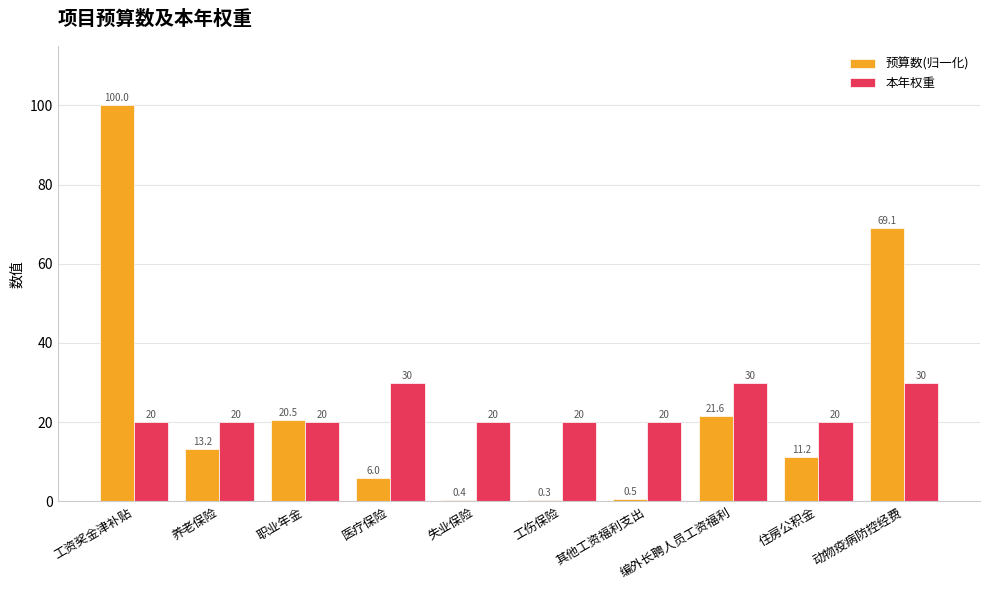

Which series changed the most between 工伤保险 and 住房公积金?

预算数(归一化)